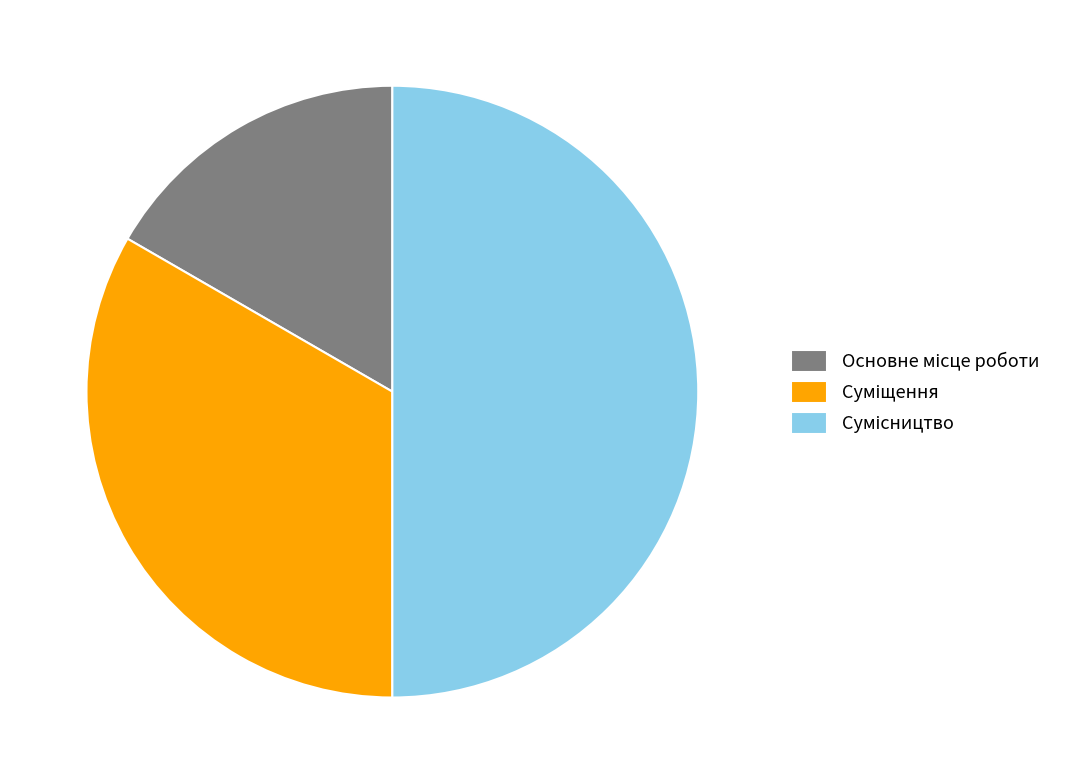

How many slices are in this pie chart?

3